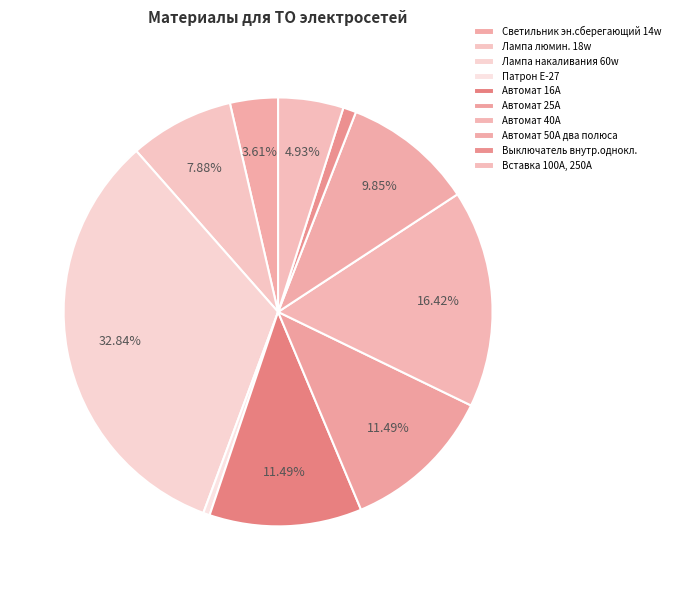

What is the largest slice in the pie chart?

Лампа накаливания 60w